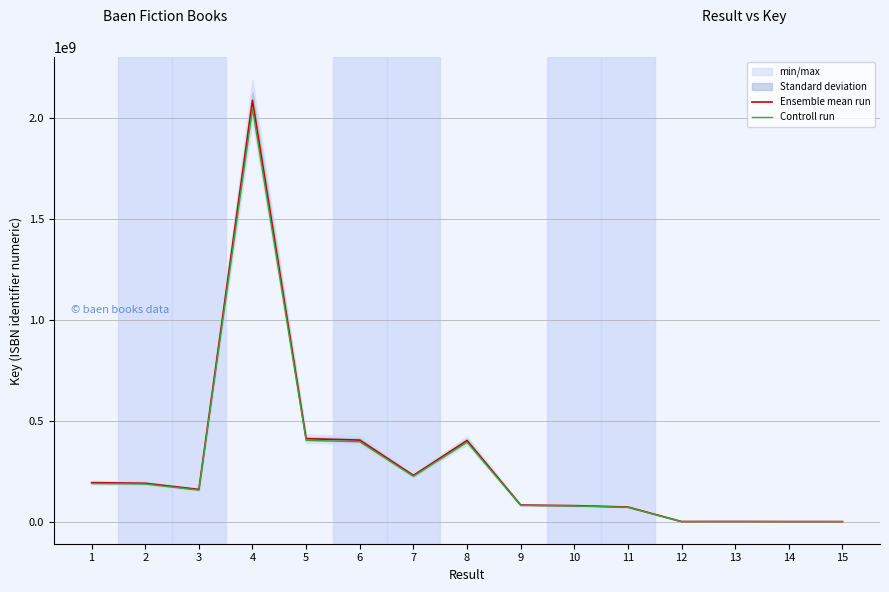

How many values in the Ensemble mean run series are below 160036287?

7